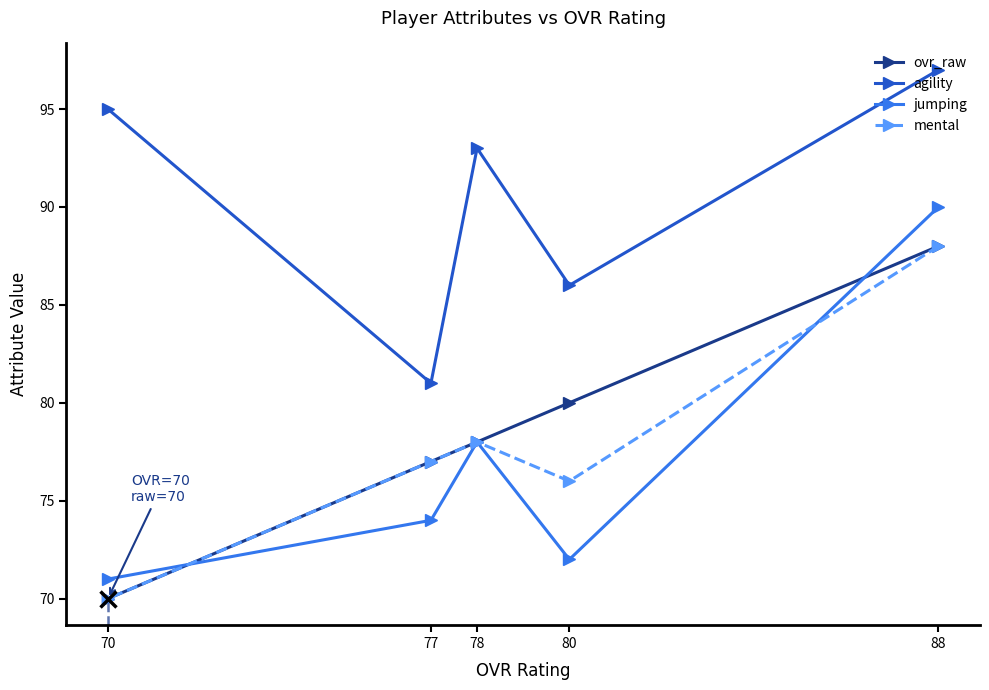

In jumping, how many points are higher than both neighbors (excluding endpoints)?

1